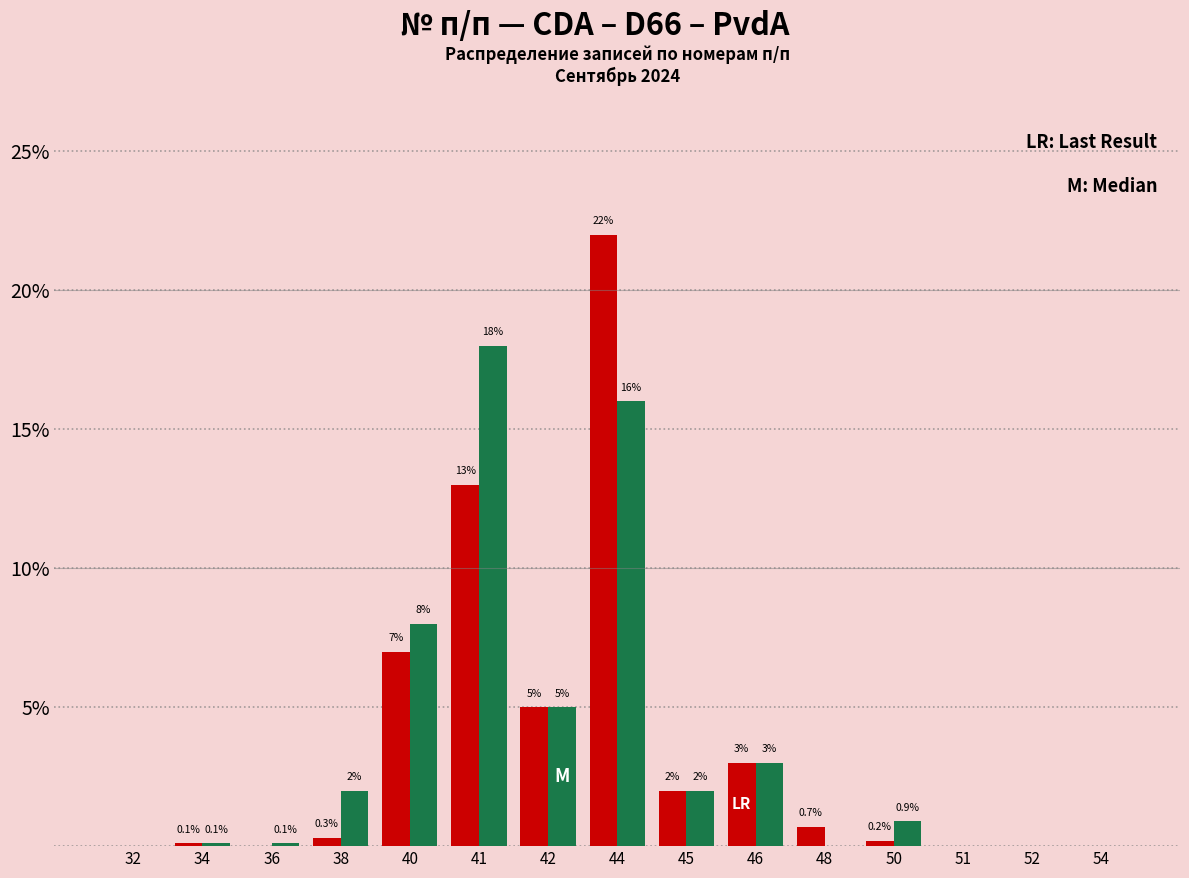

Which category has the highest value across all series?

44